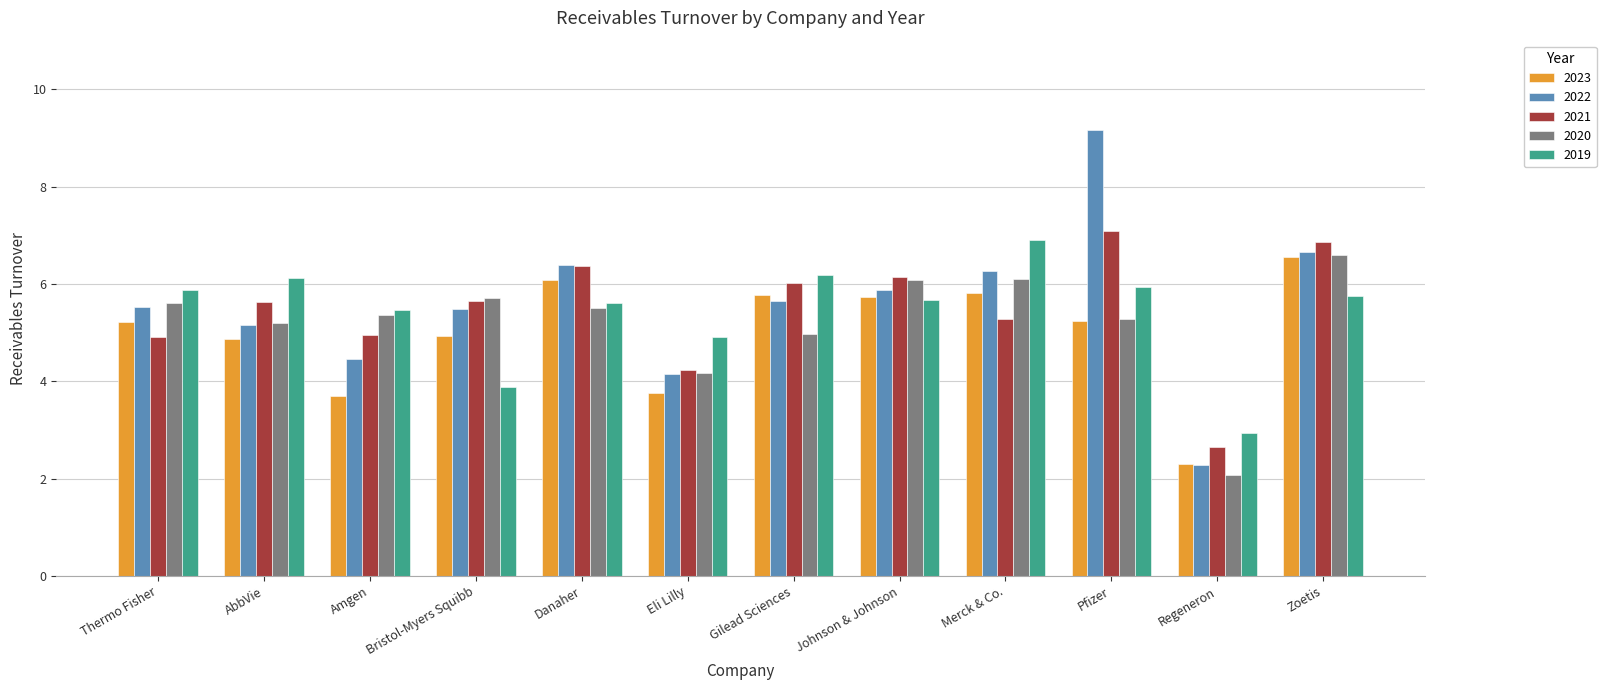

Where is 2019 nearest to the value 4?

Bristol-Myers Squibb